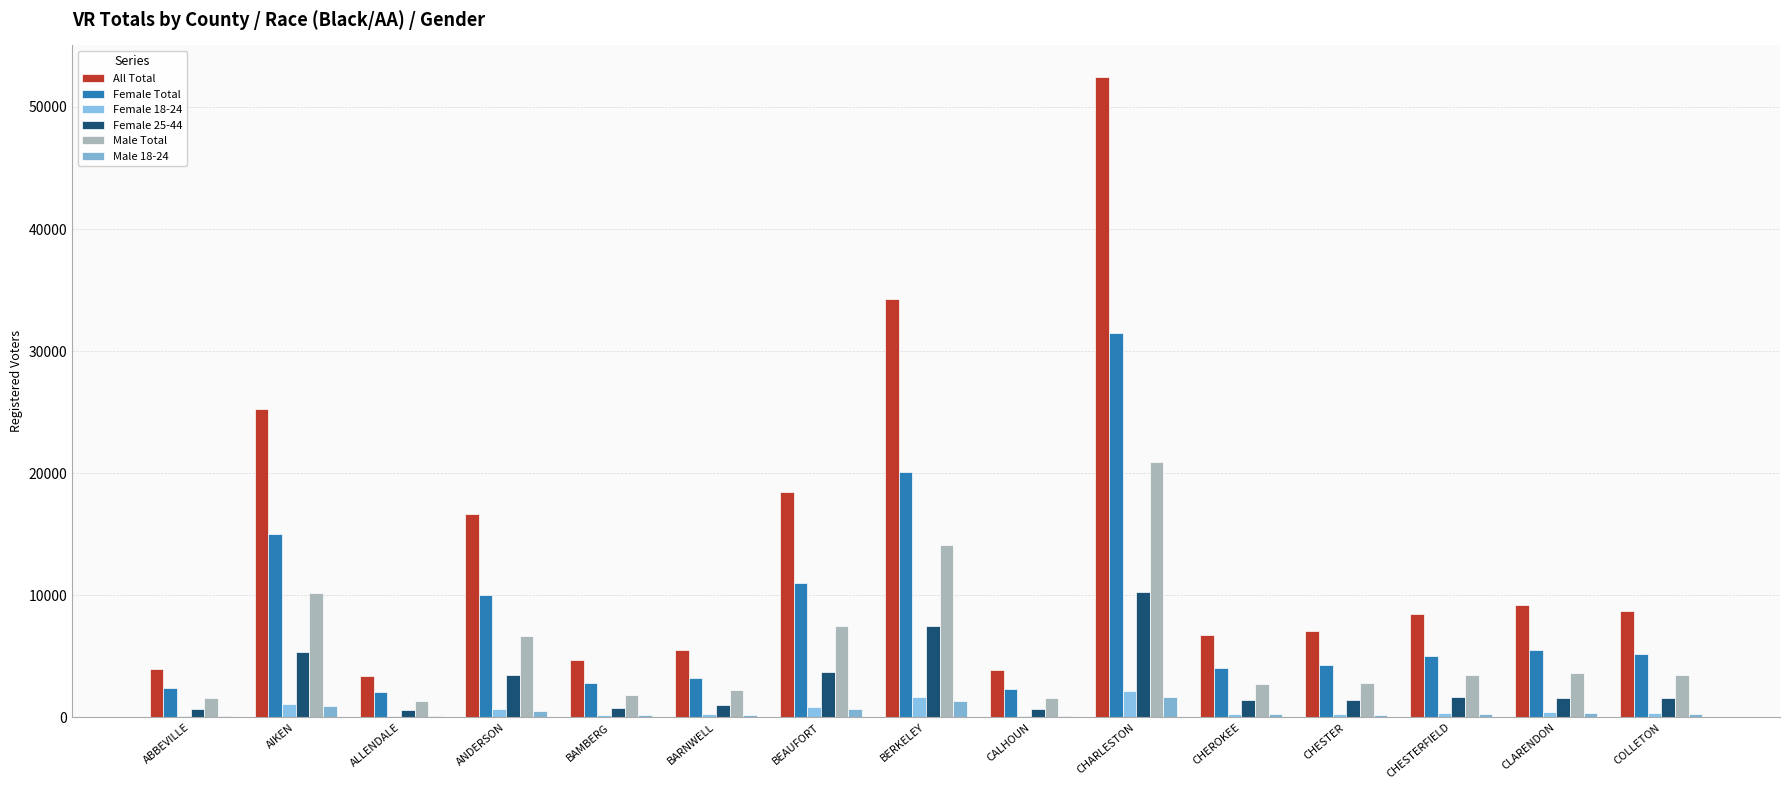

At which label does Male Total first exceed 3442?

AIKEN